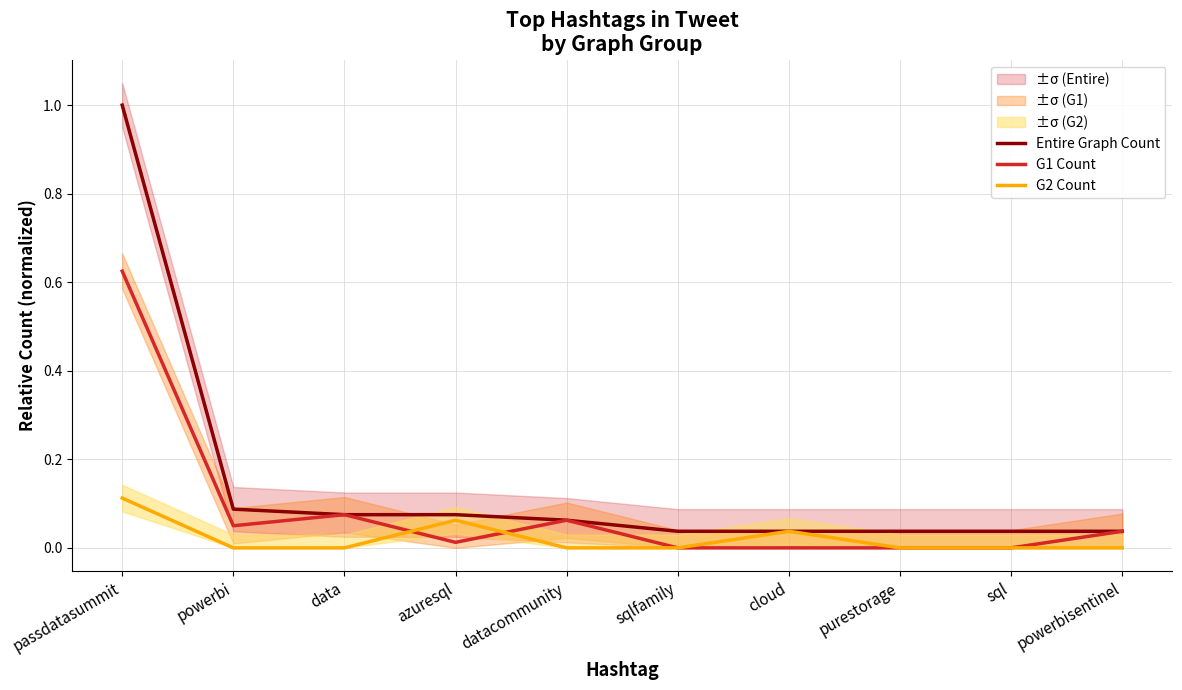

Which category has the lowest value across all series?

sqlfamily